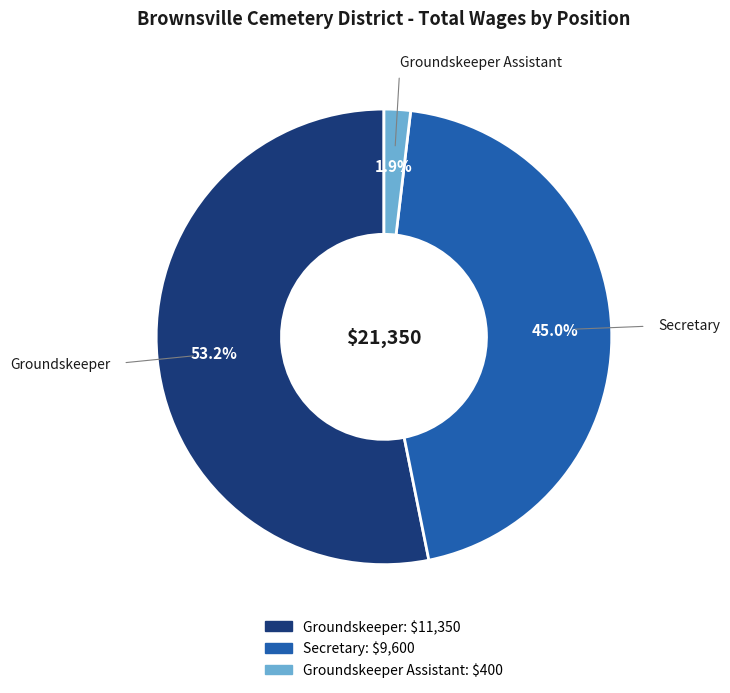

Does any single category account for the majority?

Yes